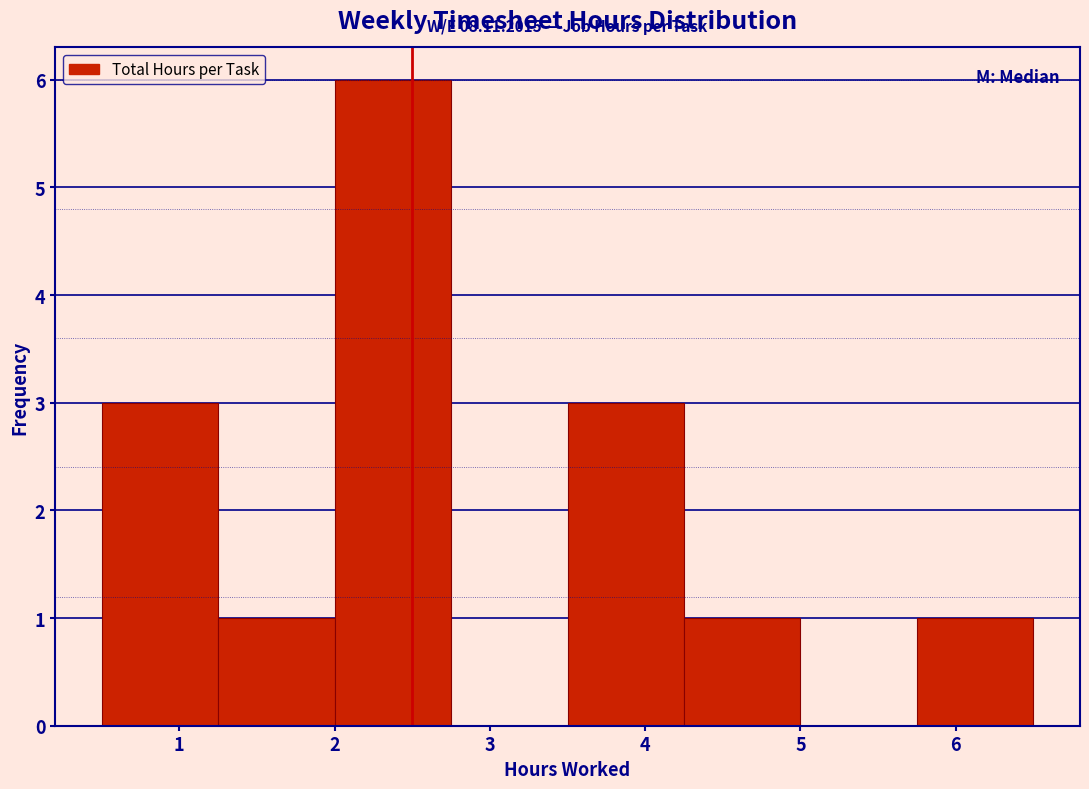

Over which range of the x-axis is the bar tallest?

2.00 to 2.75